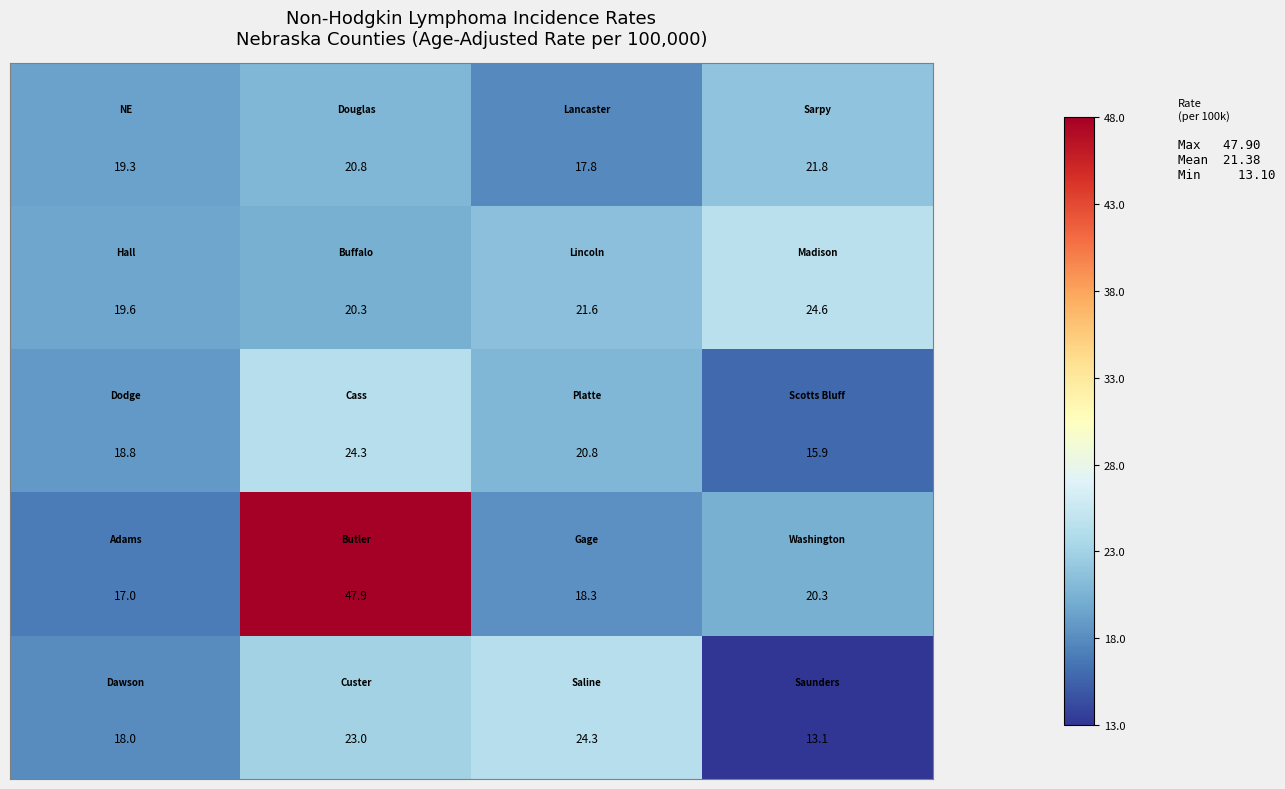

What is the minimum value shown in the chart?

13.1